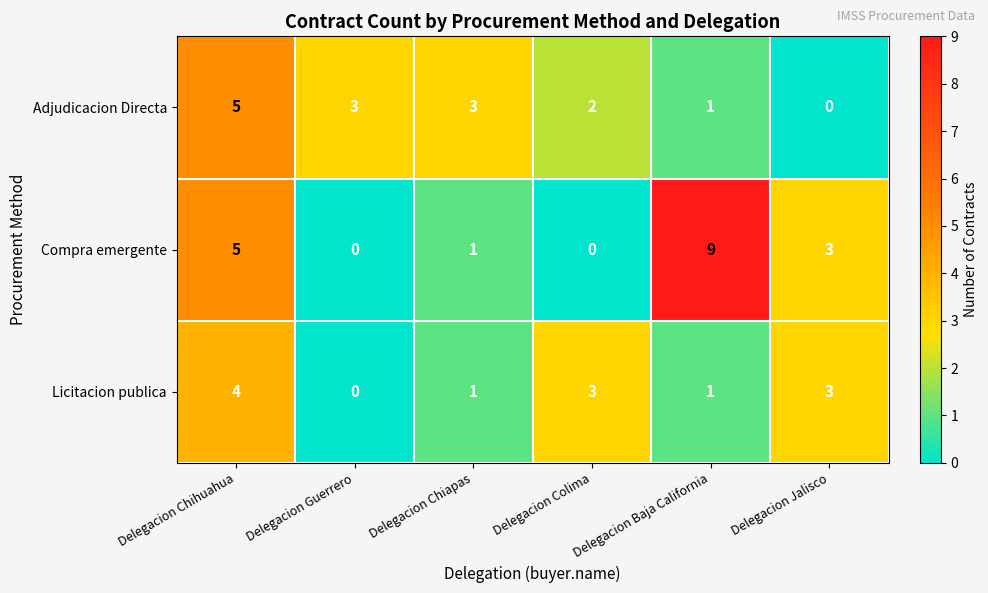

What is the difference between the maximum and minimum values in the Compra emergente series?

9